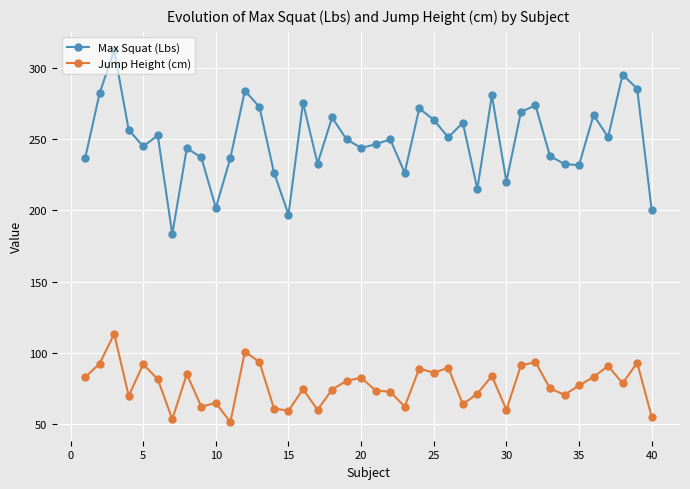

What is the value of the Max Squat (Lbs) point at the 39th from the left?

285.4